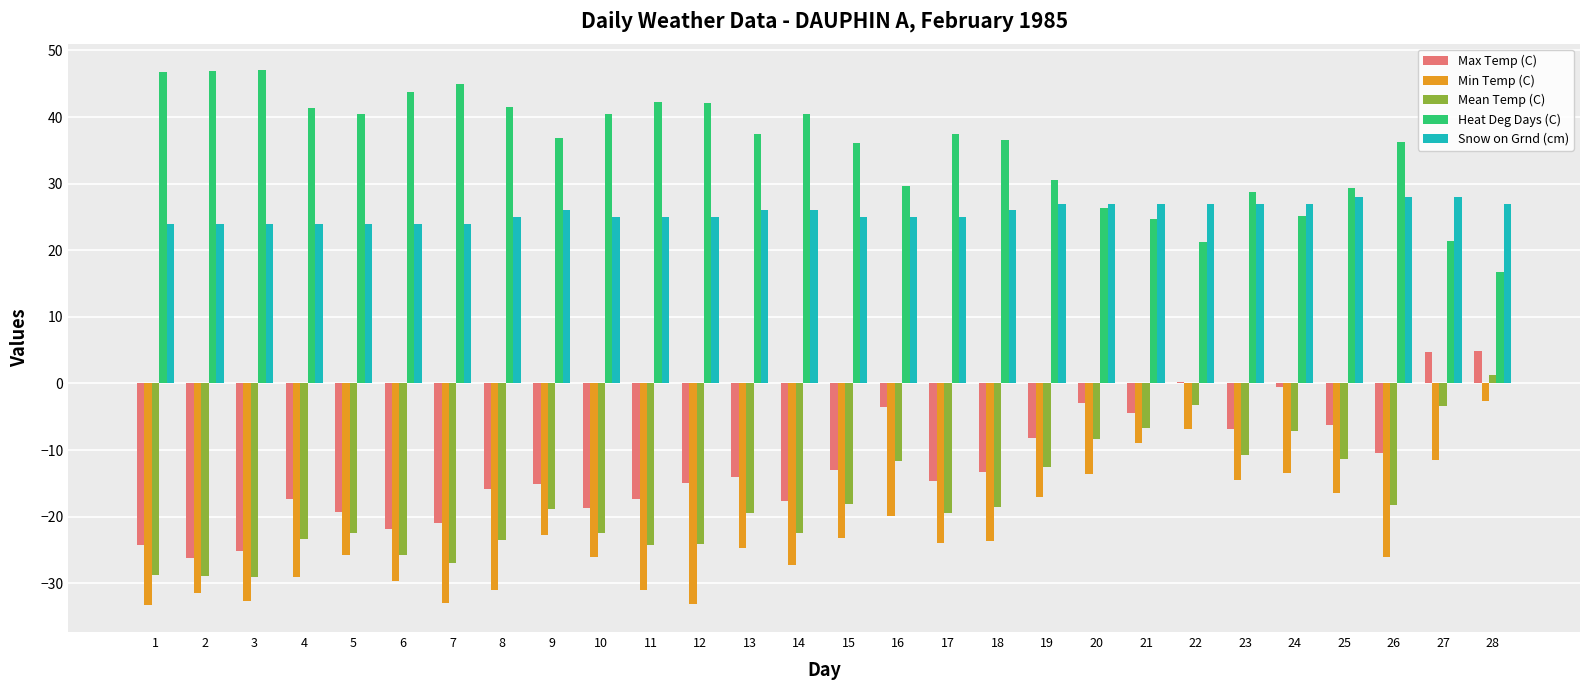

How many categories are shown in the chart?

28